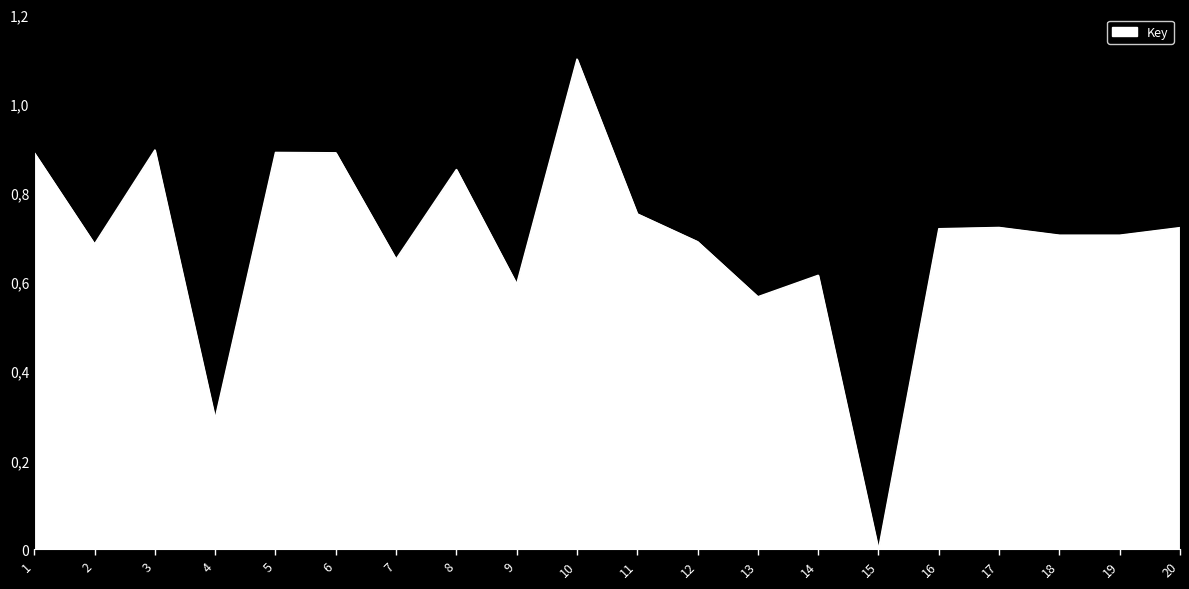

What is the value of the 20th point from the left?

0.7